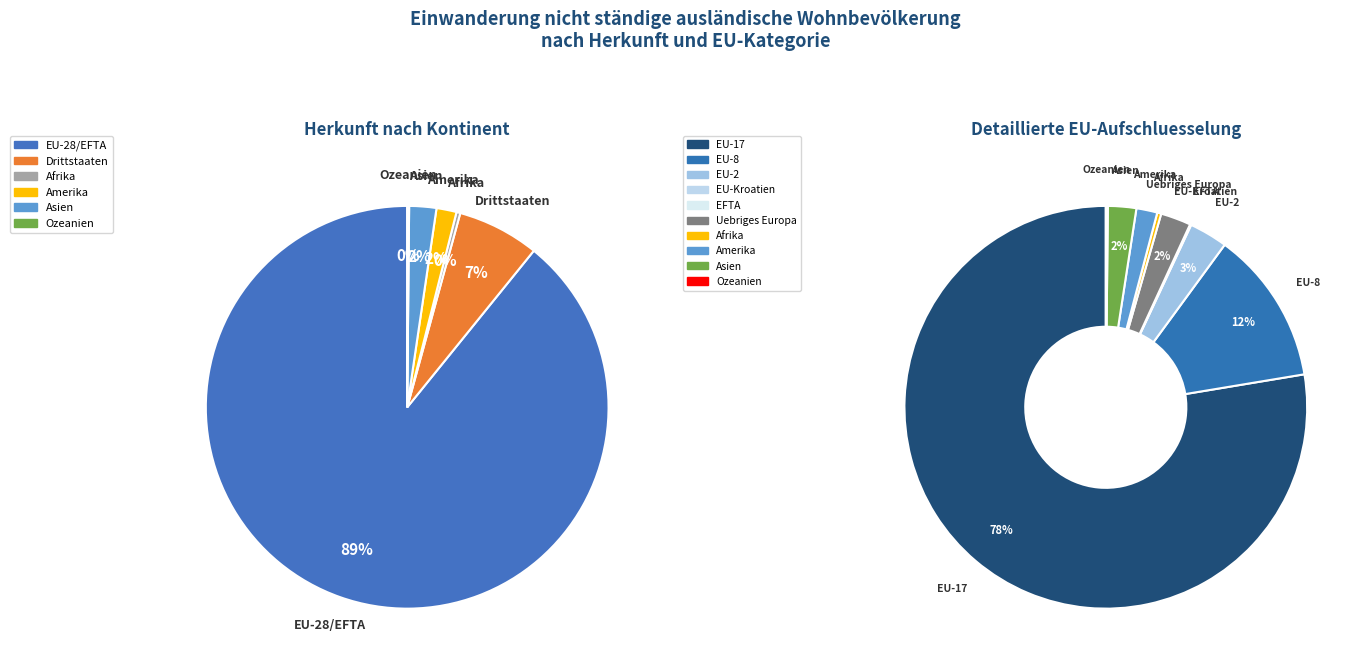

How many segments does this pie chart have?

6